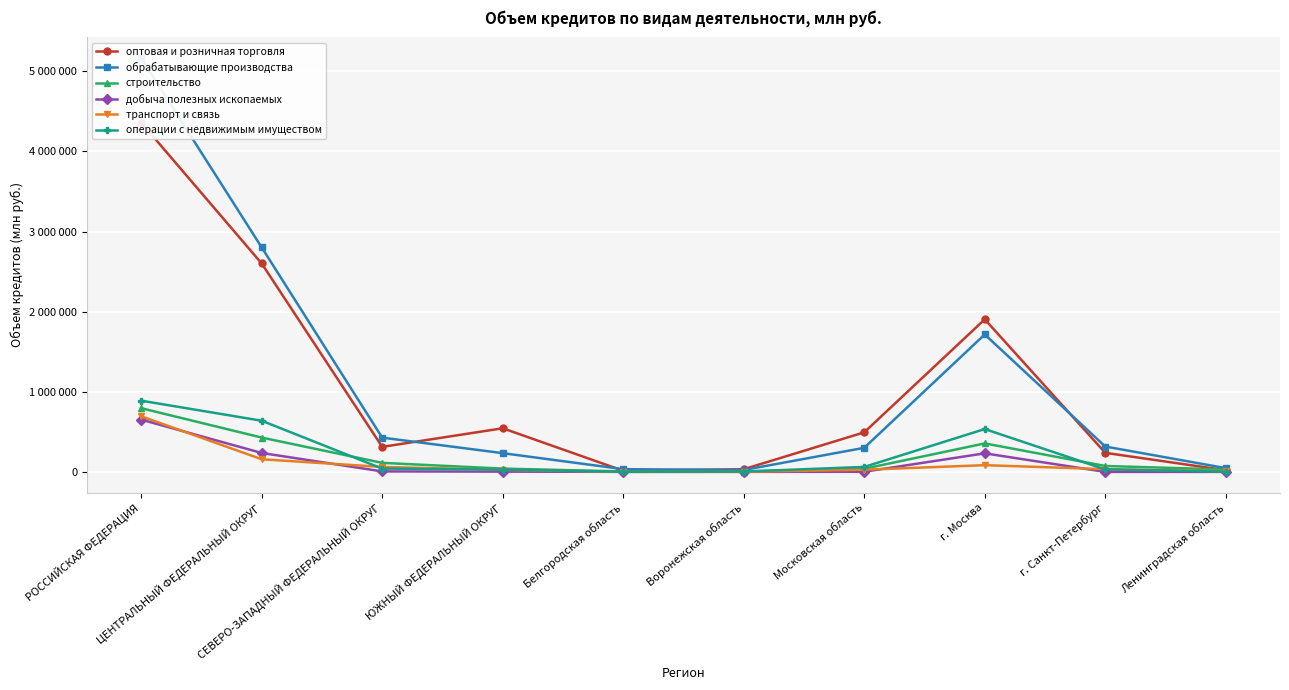

What position from the right is Ленинградская область?

1